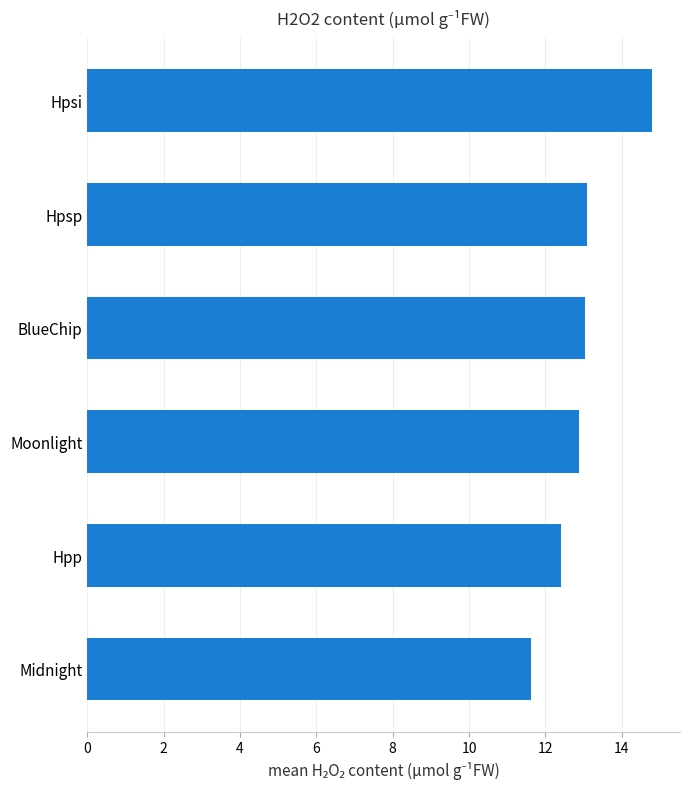

What is the smallest value displayed?

11.6